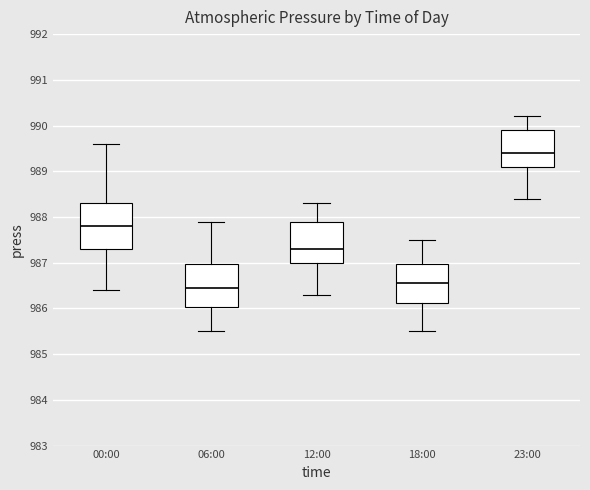

Reading left to right, read every box against the y-axis: the position of its median line, the range the box covers, and the ends of its whiskers. The values are not printed on the chart, so give them approximately, as read against the axis.

00:00: median 987.8, box 987.3 to 988.3, whiskers 986.4 to 989.6
06:00: median 986.5, box 986.0 to 987.0, whiskers 985.5 to 987.9
12:00: median 987.3, box 987.0 to 987.9, whiskers 986.3 to 988.3
18:00: median 986.6, box 986.1 to 987.0, whiskers 985.5 to 987.5
23:00: median 989.4, box 989.1 to 989.9, whiskers 988.4 to 990.2